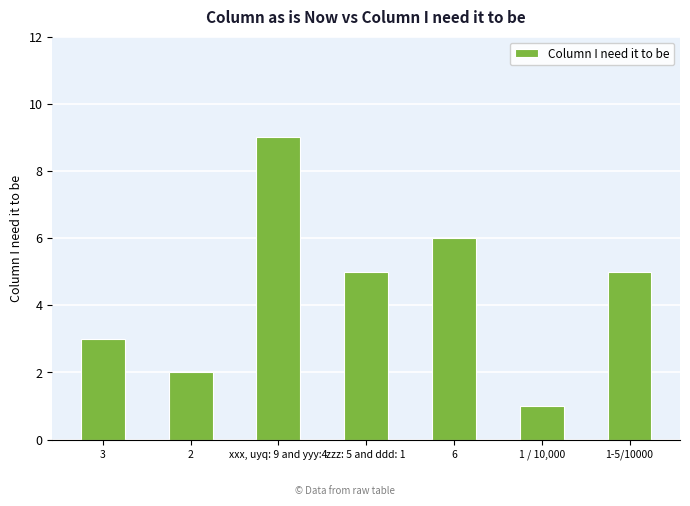

What is the sum of the values at 2 and zzz: 5 and ddd: 1?

7